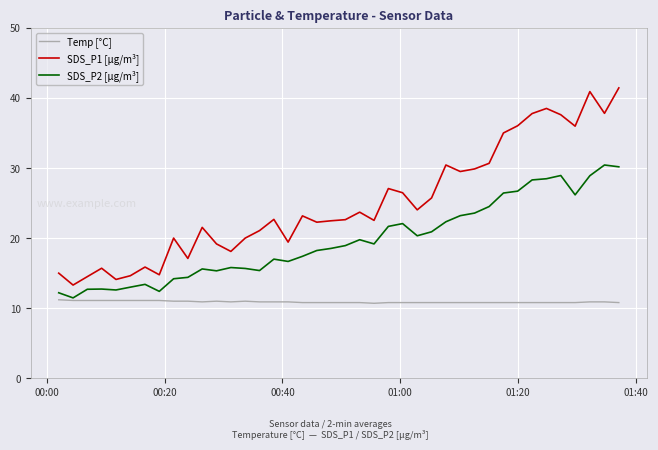

Rank the series by their maximum value, from highest to lowest.

SDS_P1 [µg/m³], SDS_P2 [µg/m³], Temp [°C]